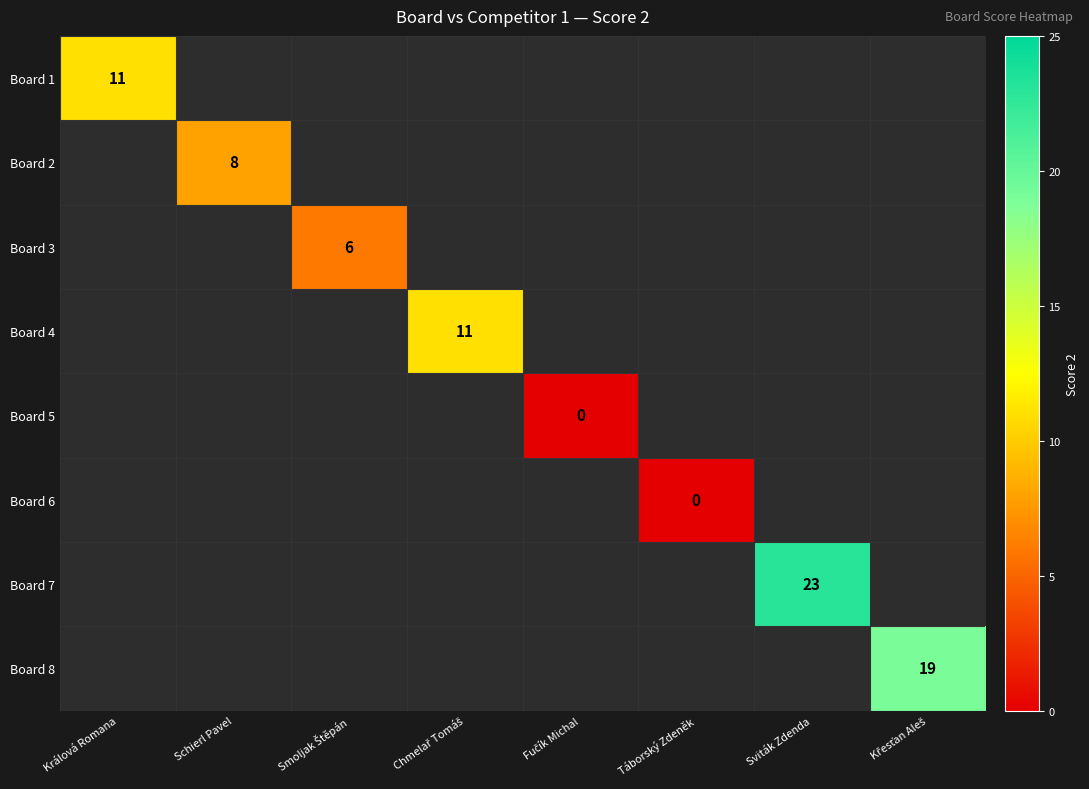

Is the value of Board 8 at Schierl Pavel greater than the value of Board 4 at Sviták Zdenda?

No